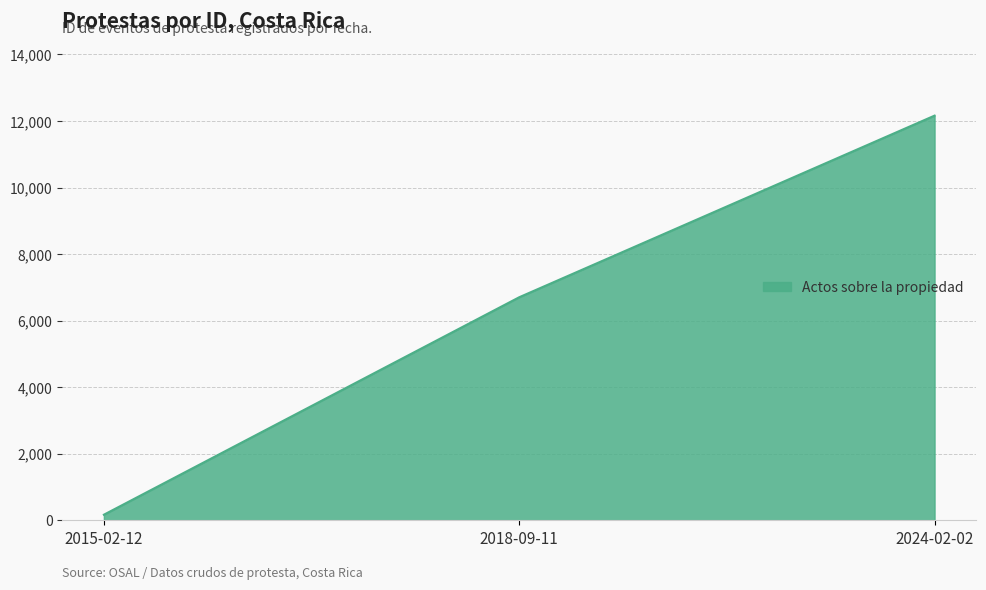

How many lines are shown in the chart?

1